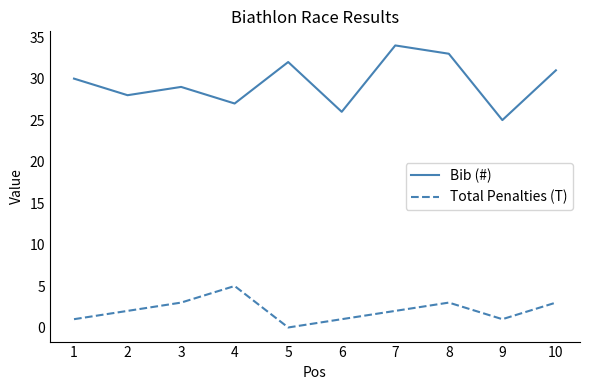

Rank the series by their average value, from lowest to highest.

Total Penalties (T), Bib (#)